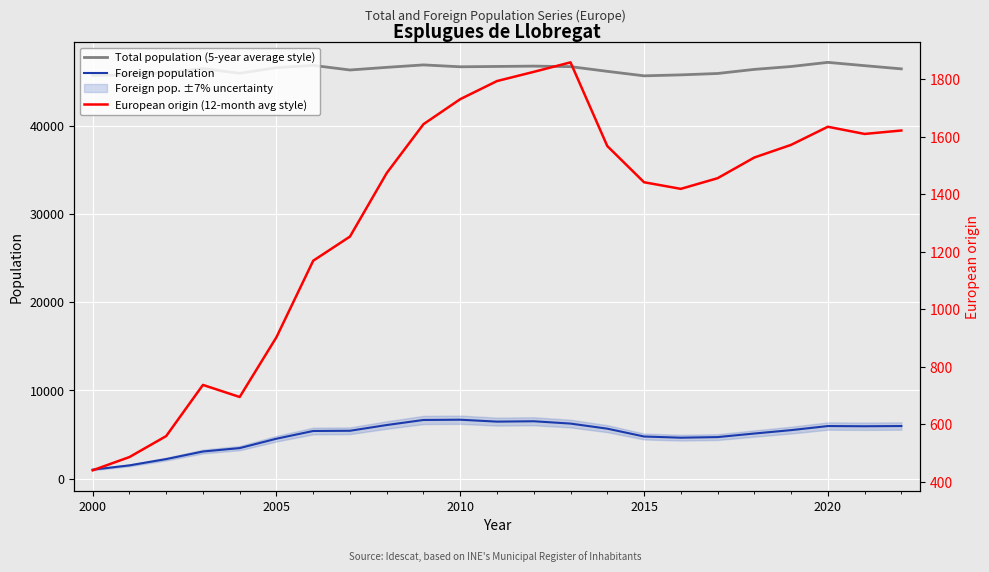

How many lines are shown in the chart?

3